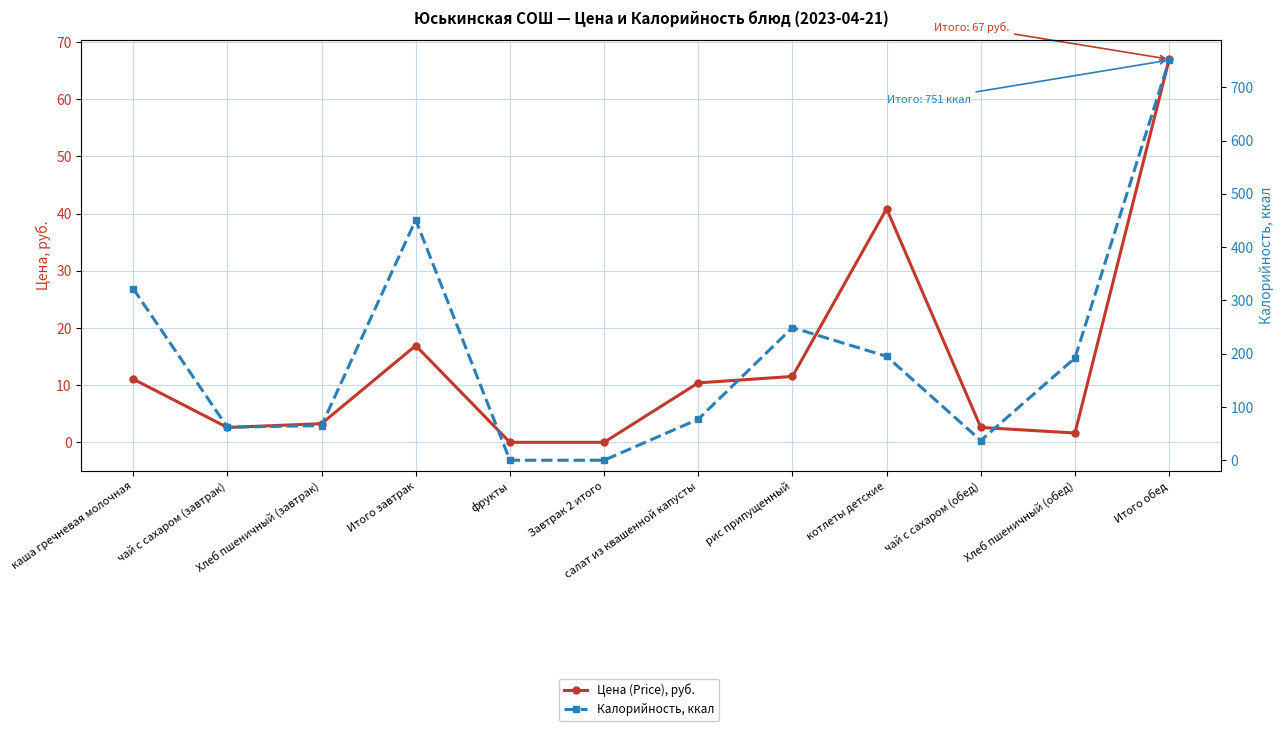

What is the value of the Калорийность, ккал point at the 2nd from the left?

62.0